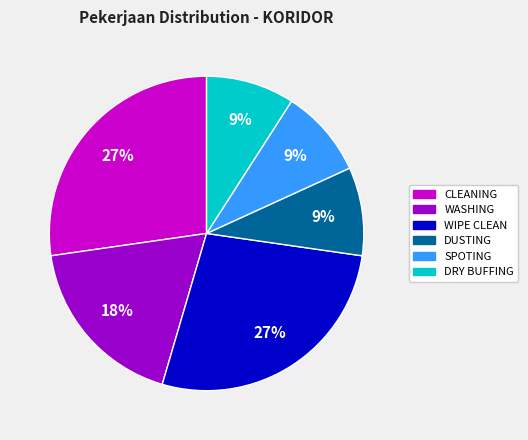

Is there any slice that represents more than half of the pie?

No